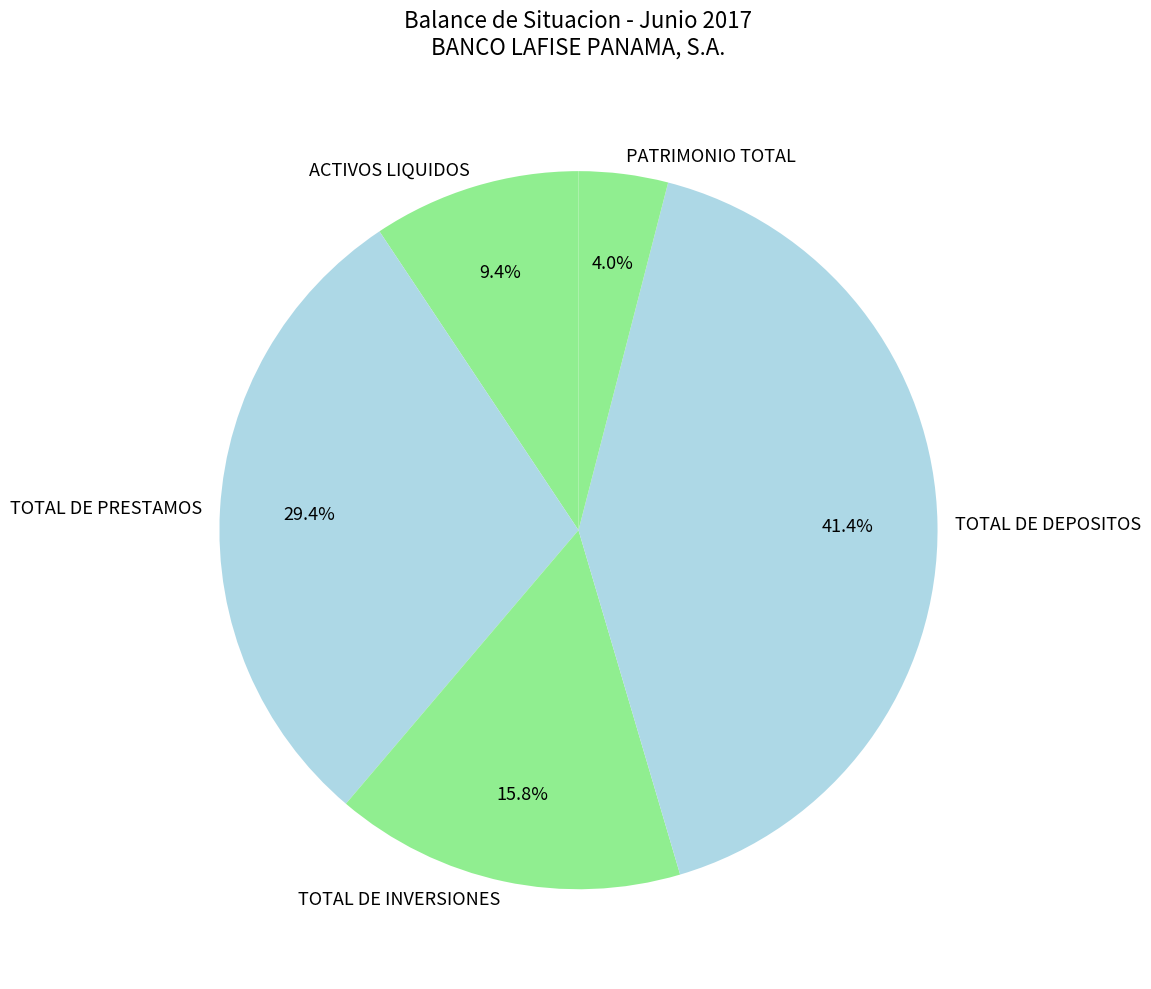

Between TOTAL DE INVERSIONES and TOTAL DE DEPOSITOS, which is larger?

TOTAL DE DEPOSITOS